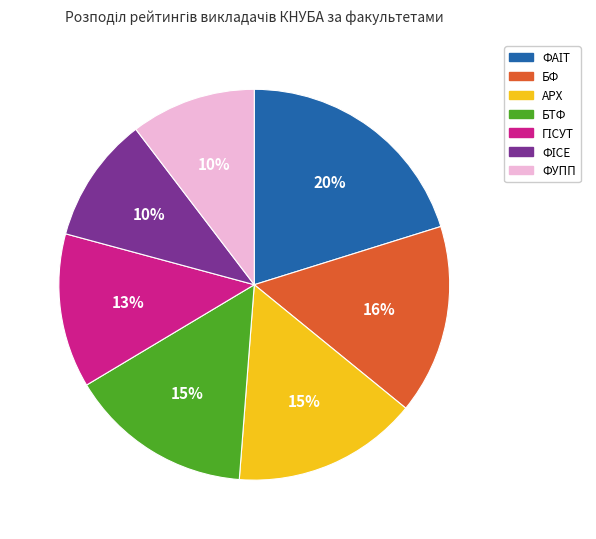

The БТФ slice represents 23% of the pie. True or false?

False